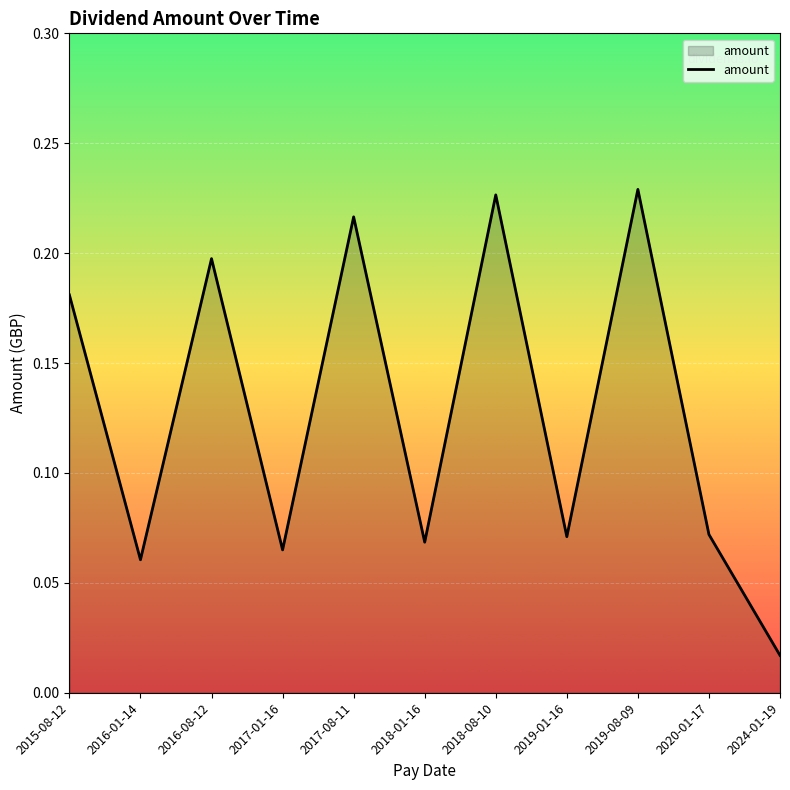

Which label corresponds to the smallest value in the chart?

2024-01-19